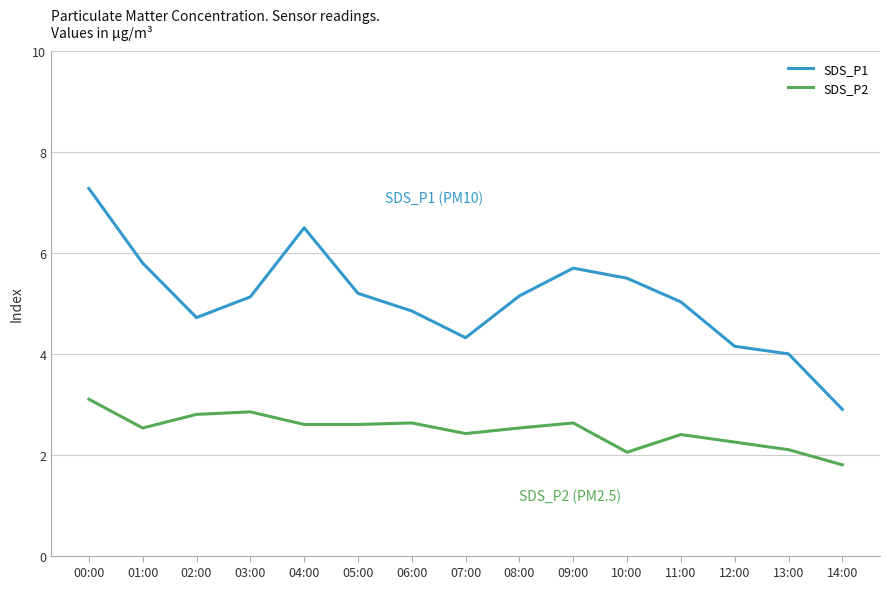

What position from the right is 03:00?

12